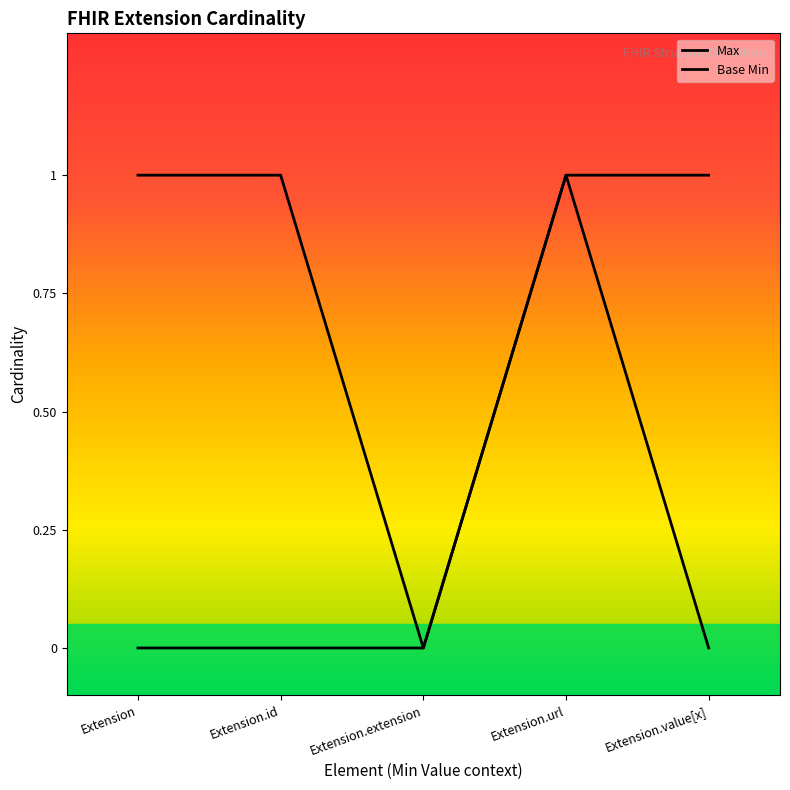

True or false: Base Min and Max intersect in this chart.

False